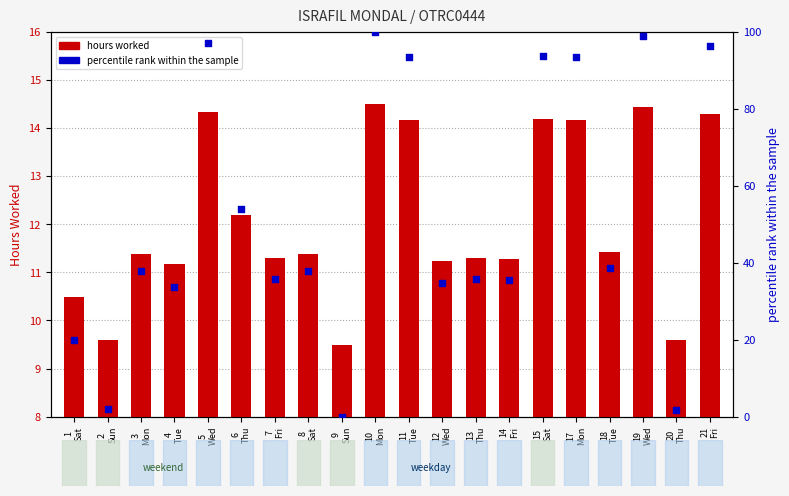

Is the value of hours worked at 20
Thu greater than the value of percentile rank at 9
Sun?

Yes